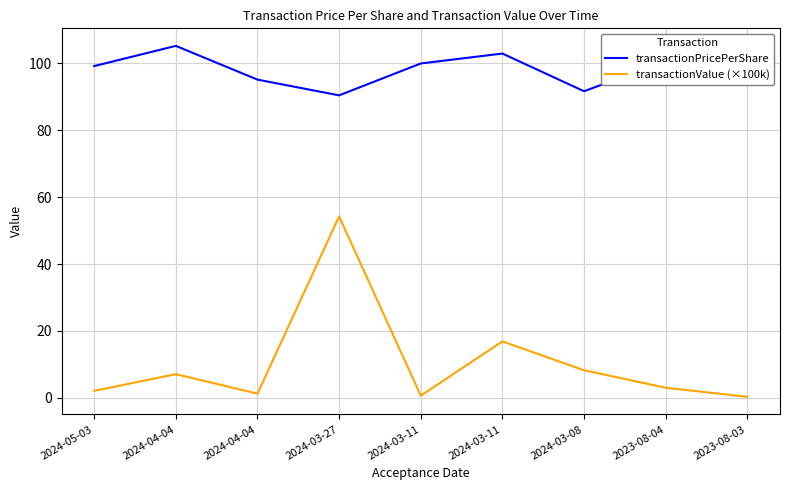

How many categories are shown in the chart?

9